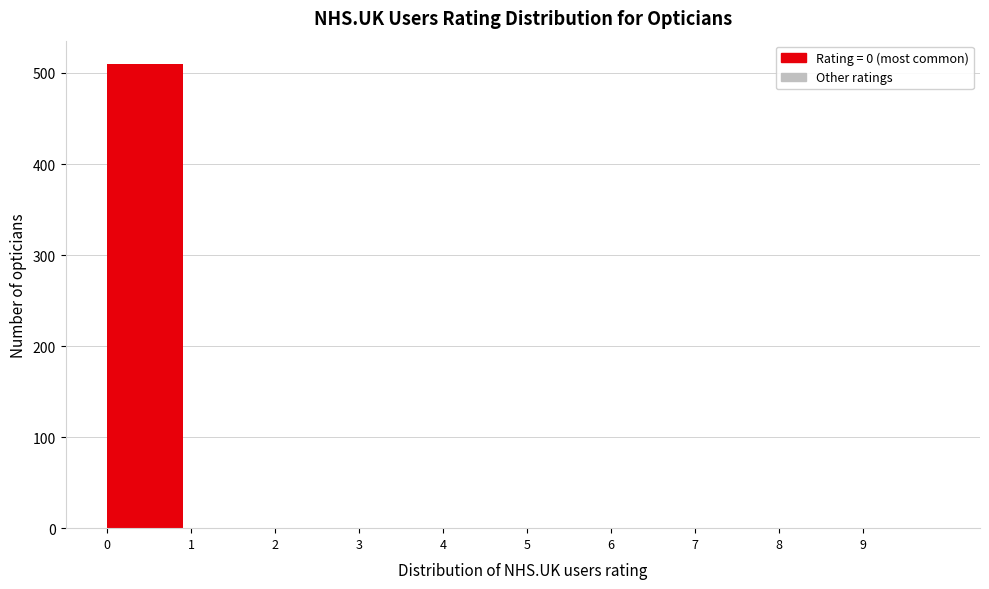

Reading left to right, list every bar in this chart as the range it spans on the x-axis followed by its height. The values are not printed on the chart, so give them approximately, as read against the axis.

0 to 1: 510
1 to 2: 0
2 to 3: 0
3 to 4: 0
4 to 5: 0
5 to 6: 0
6 to 7: 0
7 to 8: 0
8 to 9: 0
9 to 10: 0